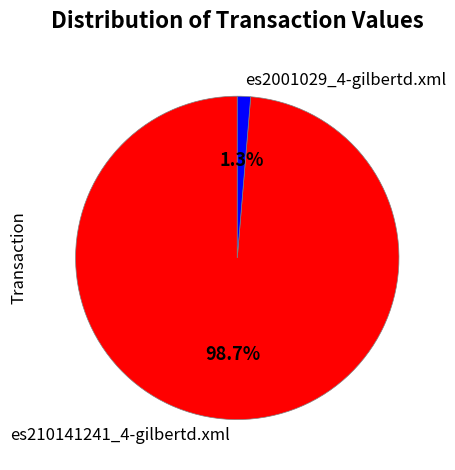

How many segments does this pie chart have?

2